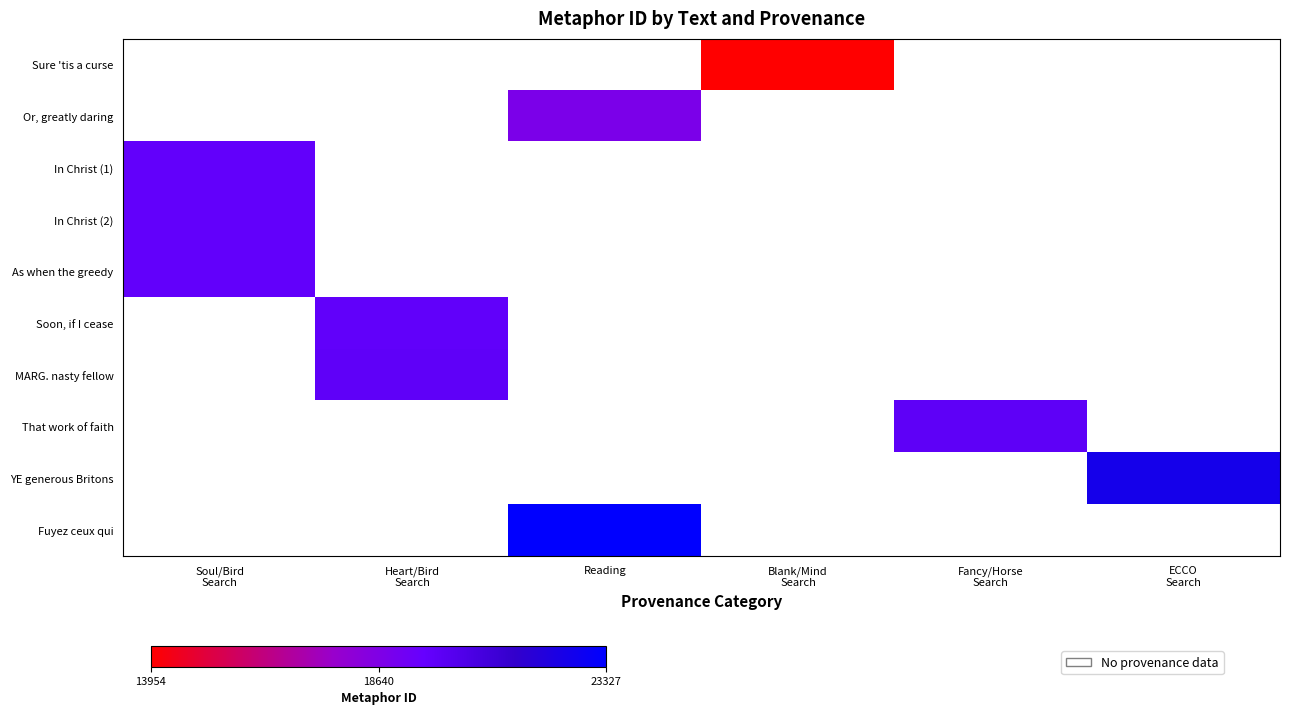

Which series has the largest range (max minus min)?

In Christ (1)